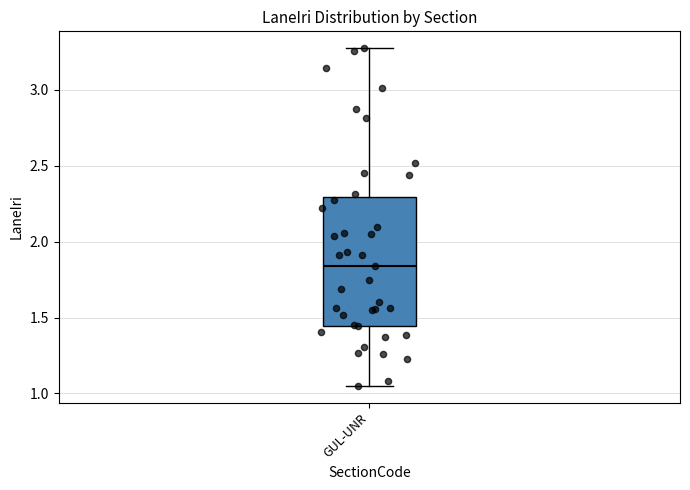

Transcribe this box plot: give where the median line is, the range the box spans, and where the two whiskers end, as read against the y-axis. The values are not printed on the chart, so give them approximately, as read against the axis.

median 1.85, box 1.45 to 2.30, whiskers 1.05 to 3.30